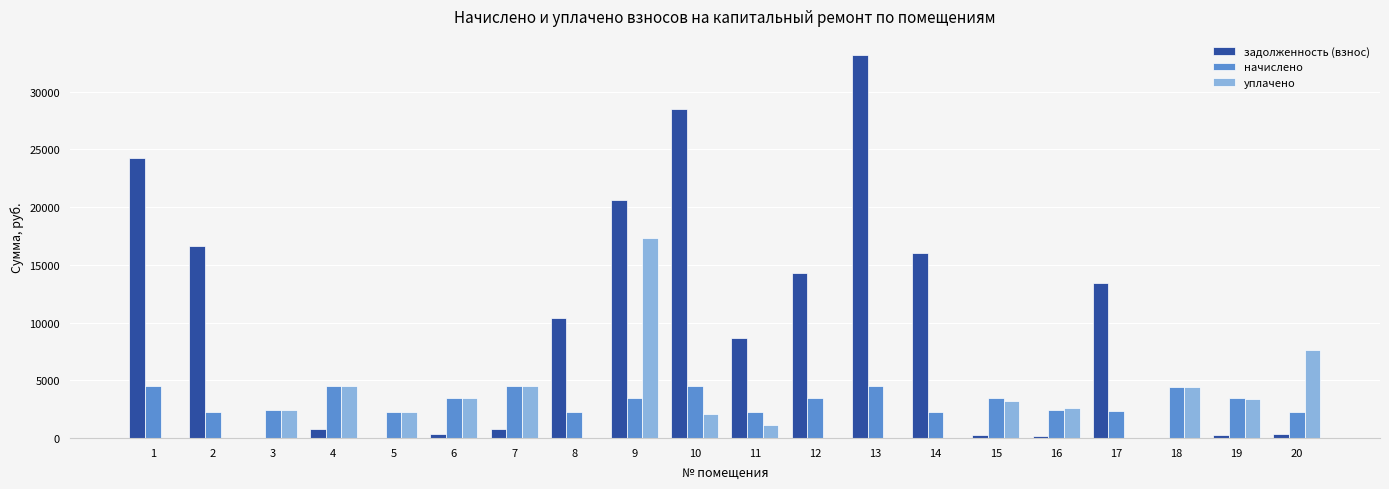

What is the highest value of the уплачено series?

17342.3